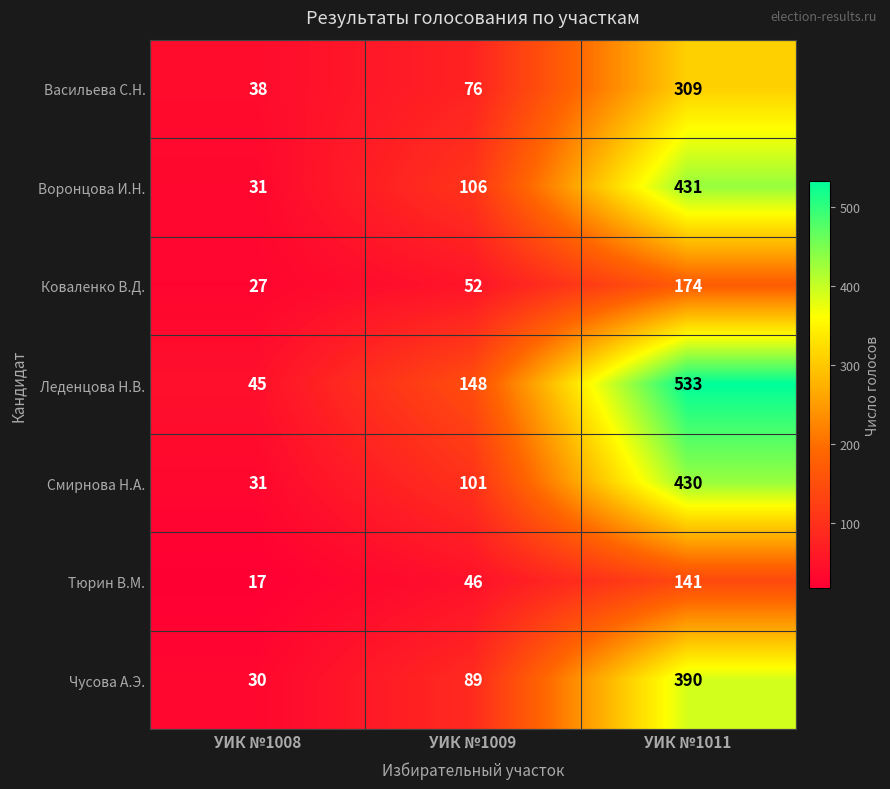

List the series in order of their peak value, lowest first.

Тюрин В.М., Коваленко В.Д., Васильева С.Н., Чусова А.Э., Смирнова Н.А., Воронцова И.Н., Леденцова Н.В.